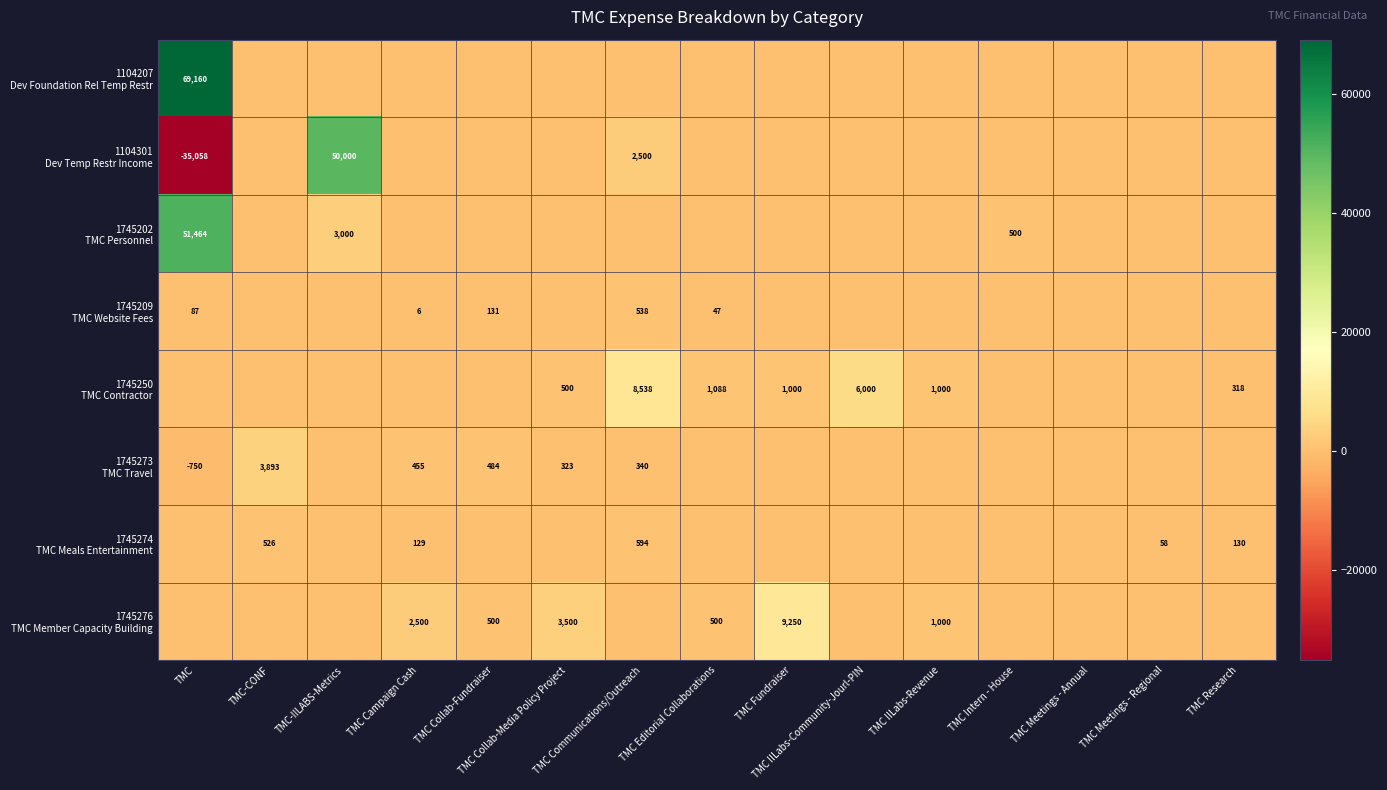

Which has a higher value, TMC Campaign Cash or TMC Editorial Collaborations?

TMC Campaign Cash